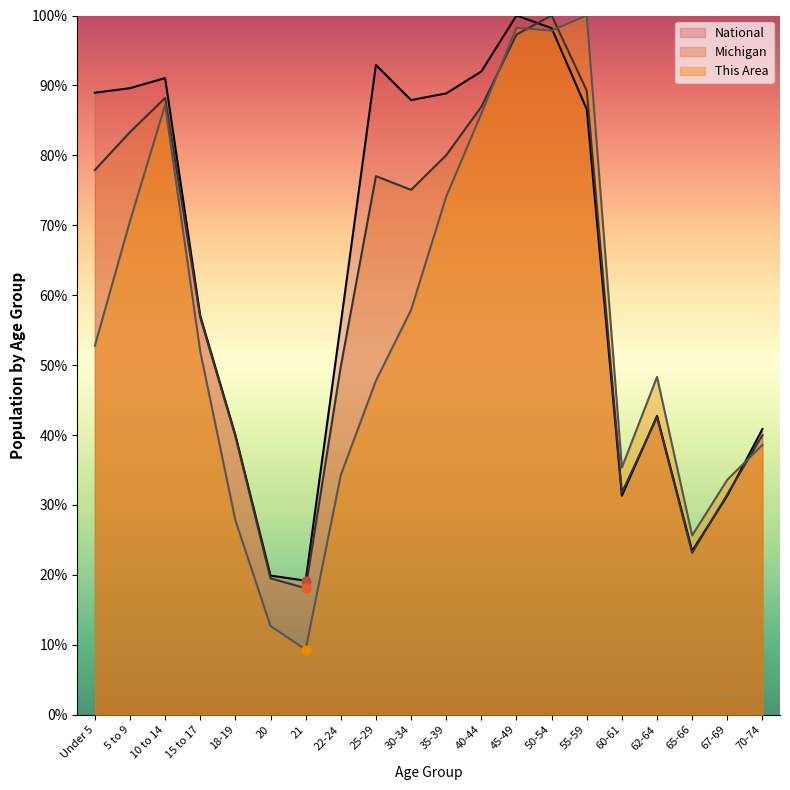

Which series contains the lowest Y value?

This Area